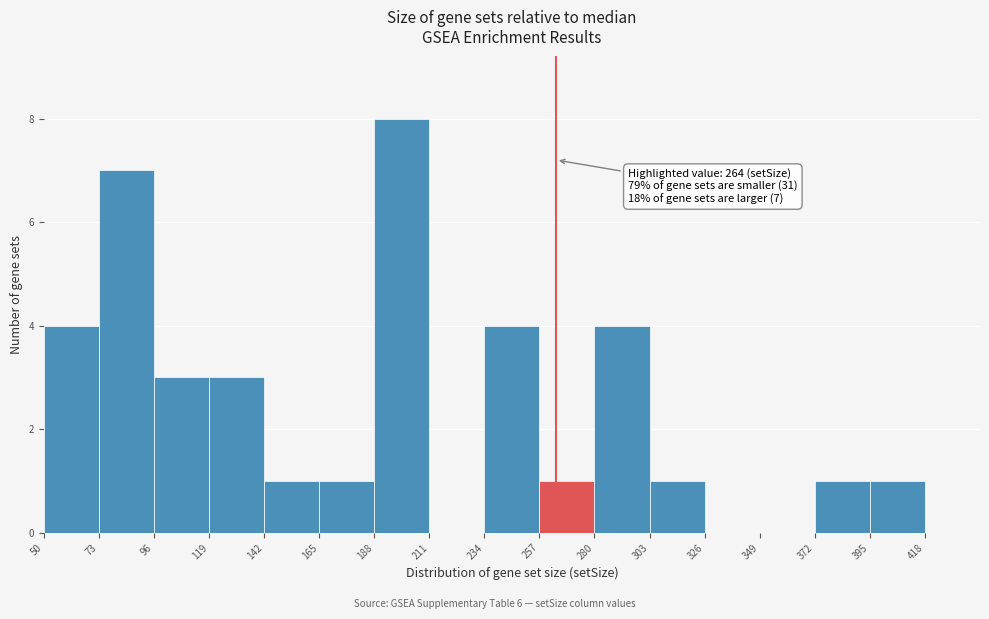

Which range on the x-axis has the tallest bar?

188 to 211